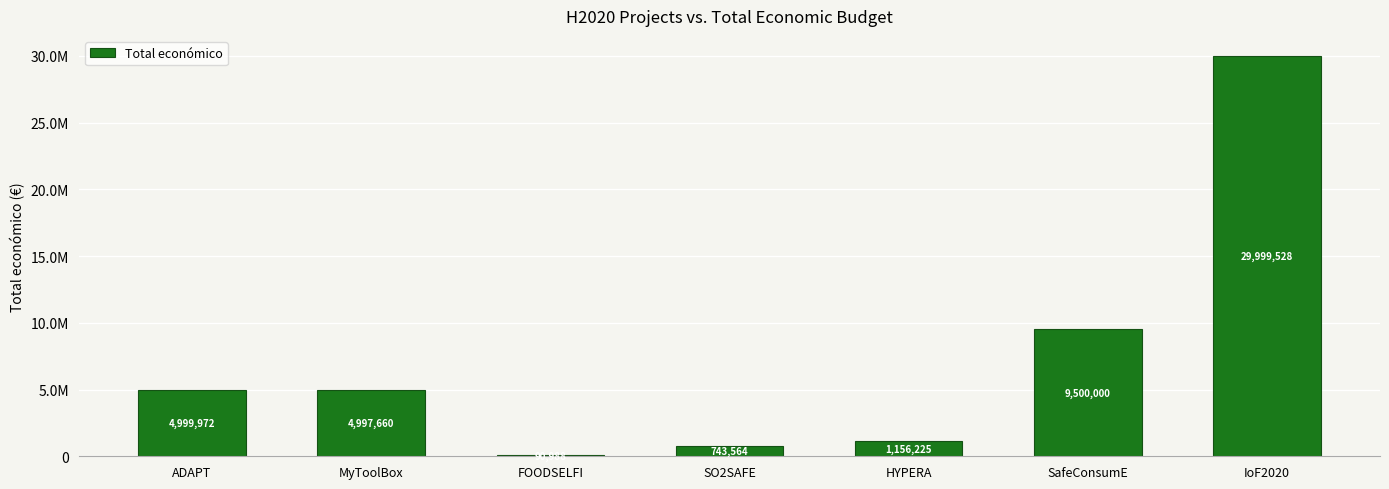

What is the minimum value shown in the chart?

90988